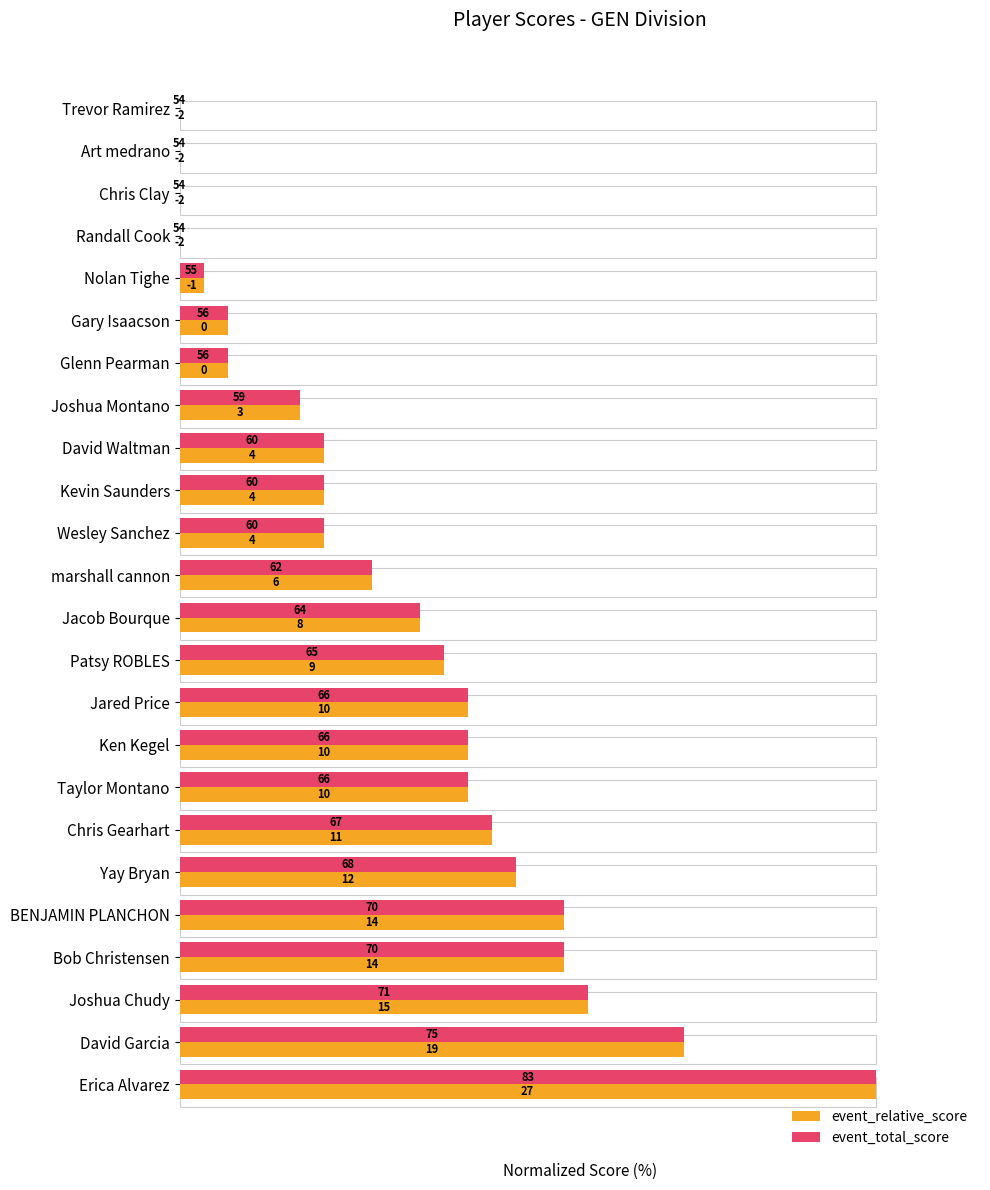

Reading left to right, extract all data points from this chart.

event_relative_score: 0.0	0.0	0.0	0.0	3.4	6.9	6.9	17.2	20.7	20.7	20.7	27.6	34.5	37.9	41.4	41.4	41.4	44.8	48.3	55.2	55.2	58.6	72.4	100.0
event_total_score: 0.0	0.0	0.0	0.0	3.4	6.9	6.9	17.2	20.7	20.7	20.7	27.6	34.5	37.9	41.4	41.4	41.4	44.8	48.3	55.2	55.2	58.6	72.4	100.0